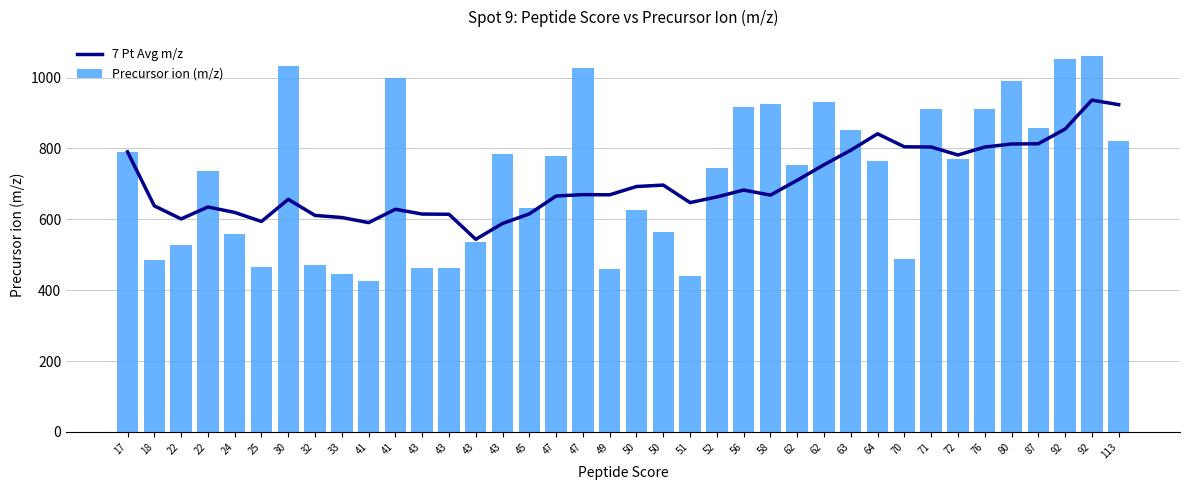

True or false: 7 Pt Avg m/z has a value of 406.5 at 70.

False